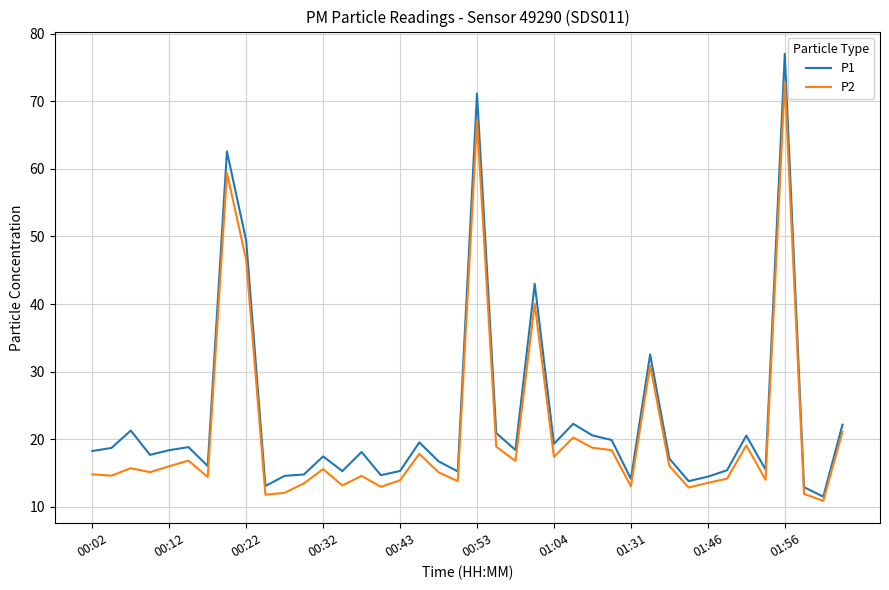

What is the smallest value displayed?

10.9